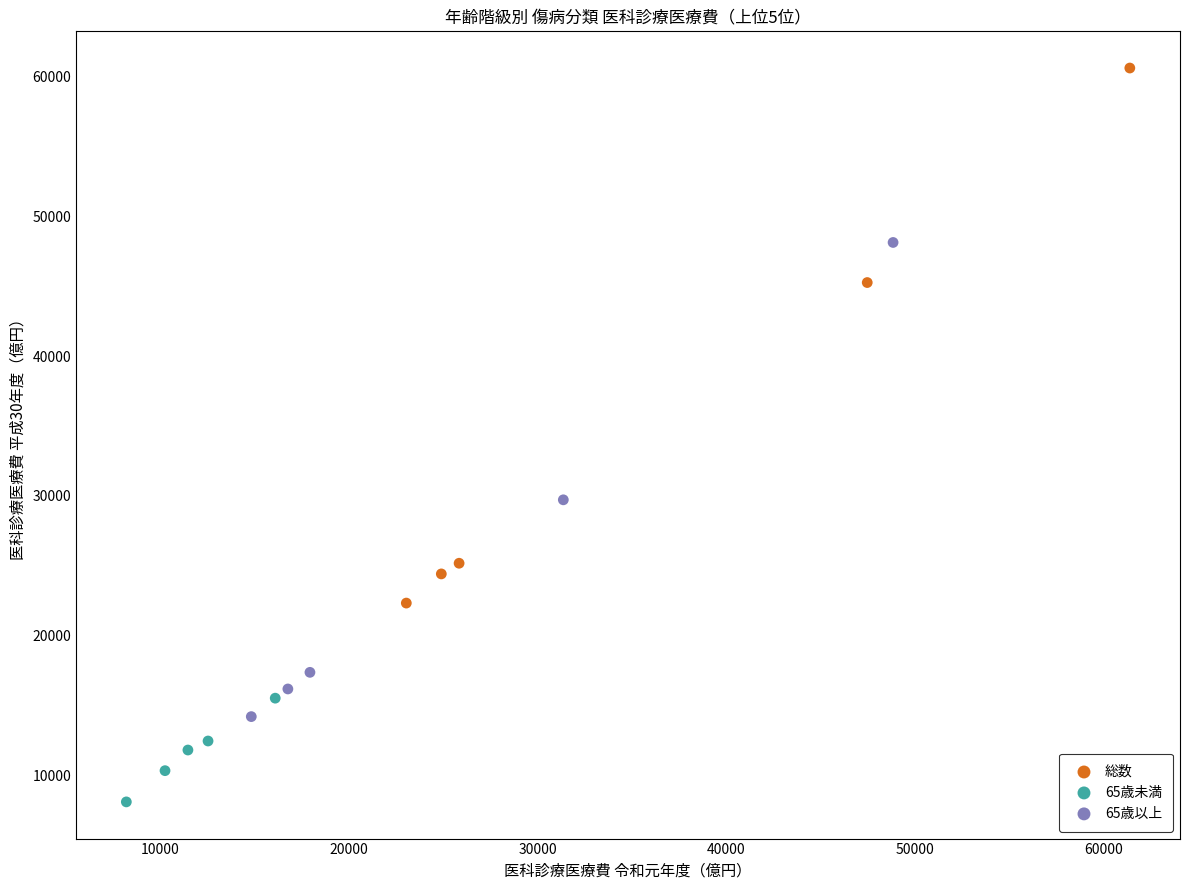

Which series has the widest spread of Y values?

総数